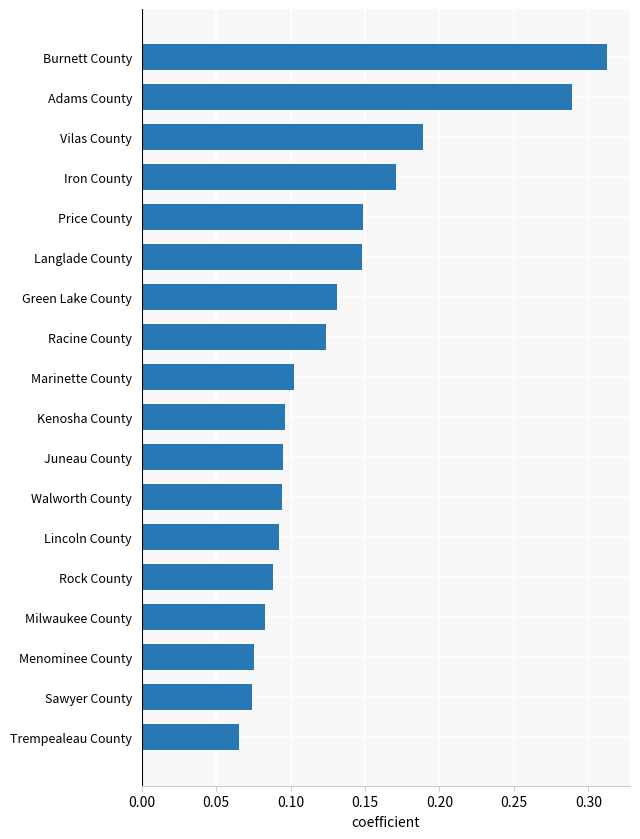

At which category does the chart reach its peak across all series?

Burnett County